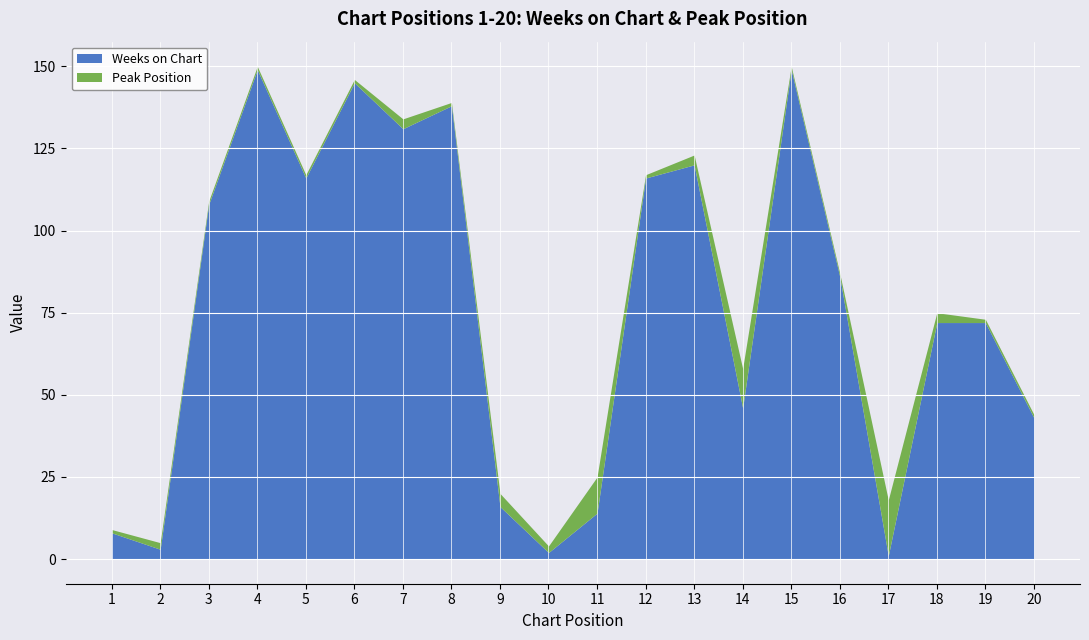

What is the difference between the Weeks on Chart values at 15 and 14?

103